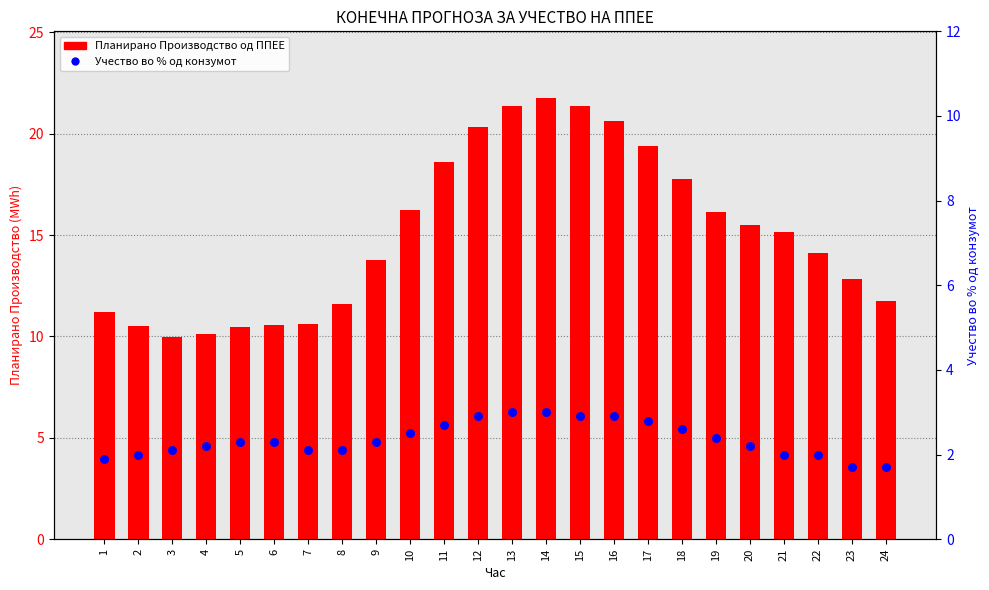

At which category is the sum across all series the highest?

14